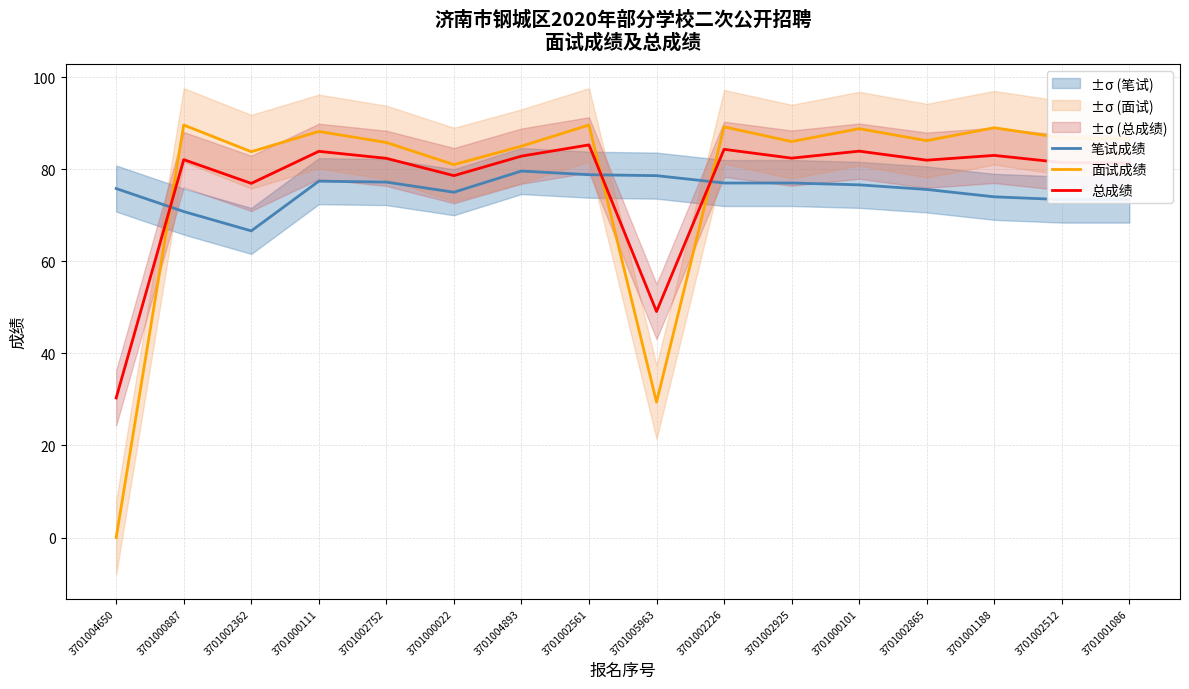

How many values in the 笔试成绩 series exceed 76?

8